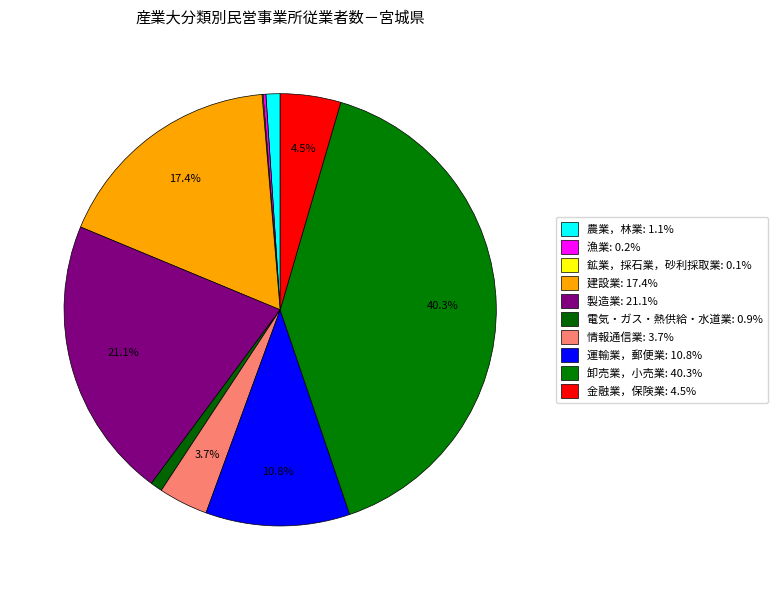

What percentage do 建設業 and 金融業，保険業 together represent?

21.9%